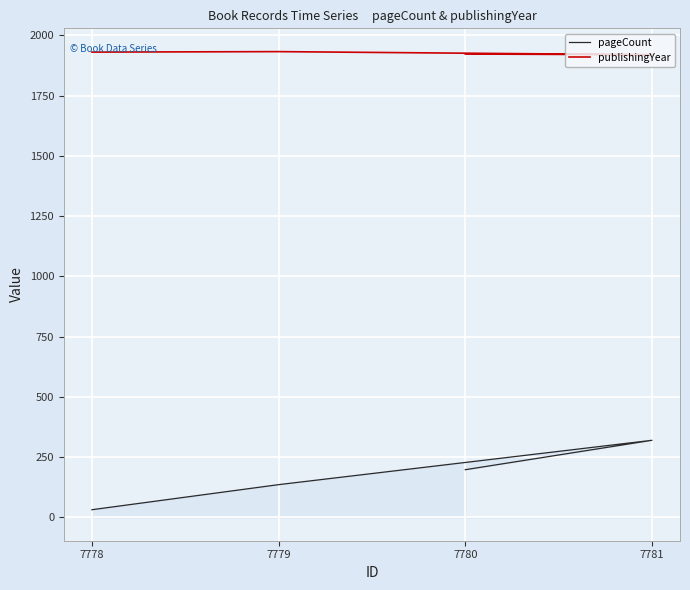

At 7779, list the series in order from largest to smallest.

publishingYear, pageCount